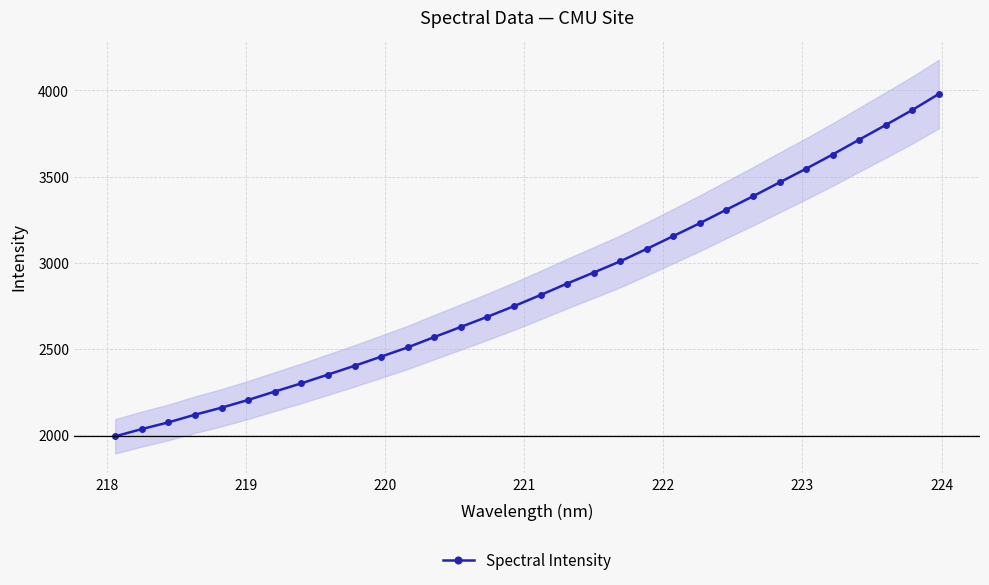

What is the smallest value displayed?

1991.9